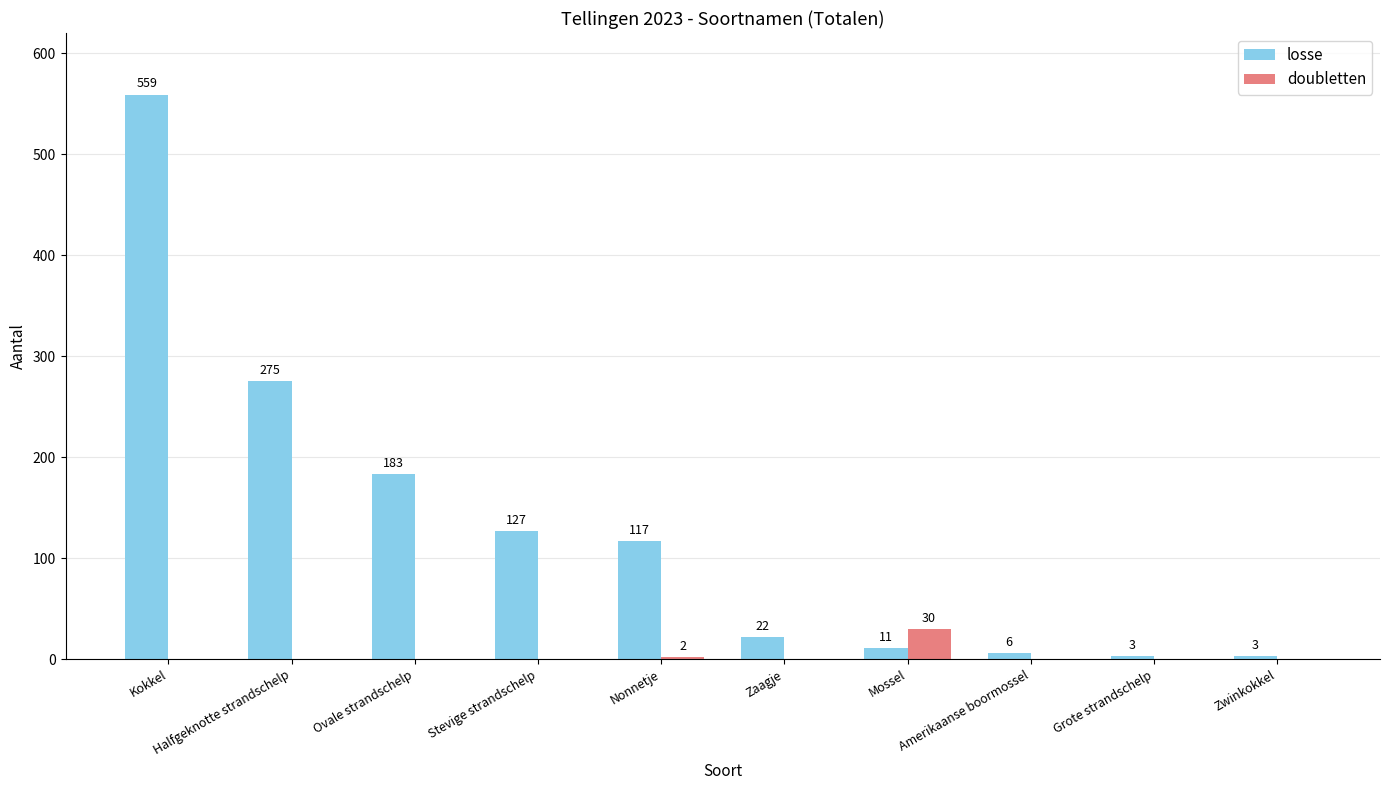

Is the value of losse at Grote strandschelp greater than the value of doubletten at Zaagje?

Yes